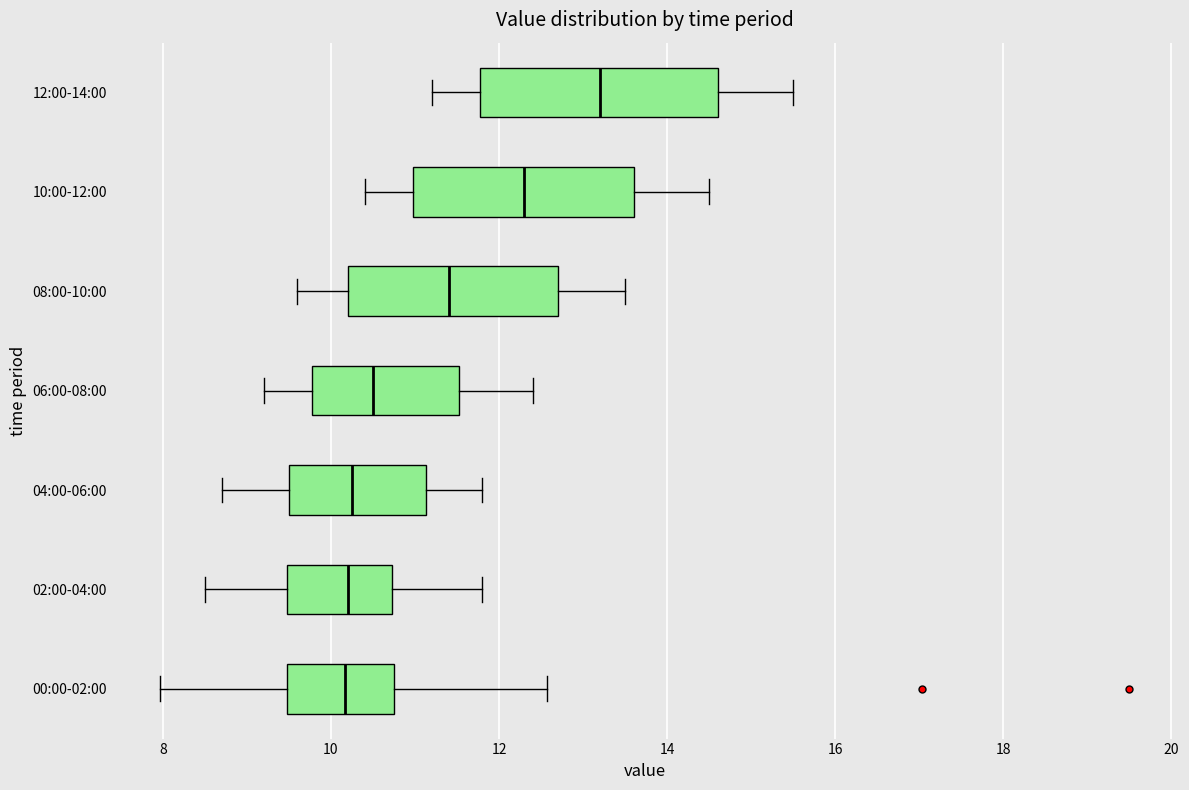

Reading bottom to top, read every box against the x-axis: the position of its median line, the range the box covers, and the ends of its whiskers. The values are not printed on the chart, so give them approximately, as read against the axis.

00:00-02:00: median 10.2, box 9.4 to 10.8, whiskers 8.0 to 12.6
02:00-04:00: median 10.2, box 9.4 to 10.8, whiskers 8.6 to 11.8
04:00-06:00: median 10.2, box 9.6 to 11.2, whiskers 8.8 to 11.8
06:00-08:00: median 10.6, box 9.8 to 11.6, whiskers 9.2 to 12.4
08:00-10:00: median 11.4, box 10.2 to 12.8, whiskers 9.6 to 13.6
10:00-12:00: median 12.4, box 11.0 to 13.6, whiskers 10.4 to 14.6
12:00-14:00: median 13.2, box 11.8 to 14.6, whiskers 11.2 to 15.6